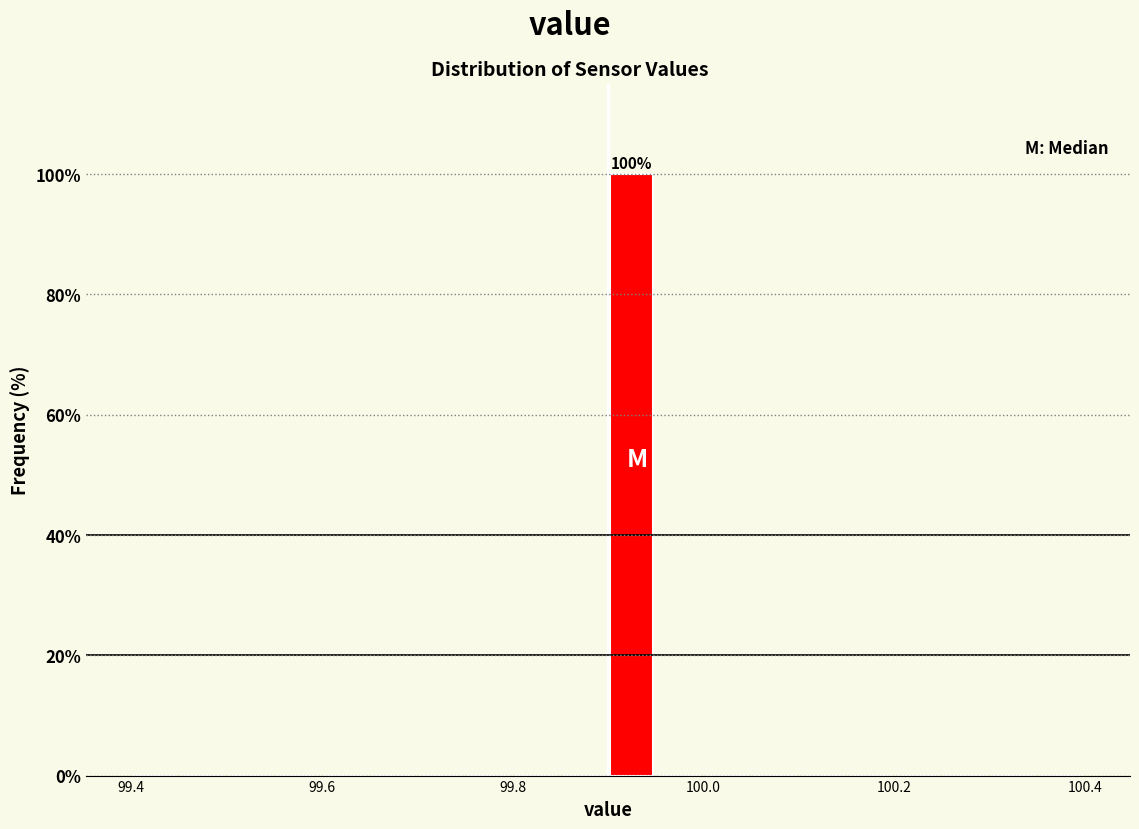

Read against the x-axis, roughly where is the centre of the tallest bar?

99.92